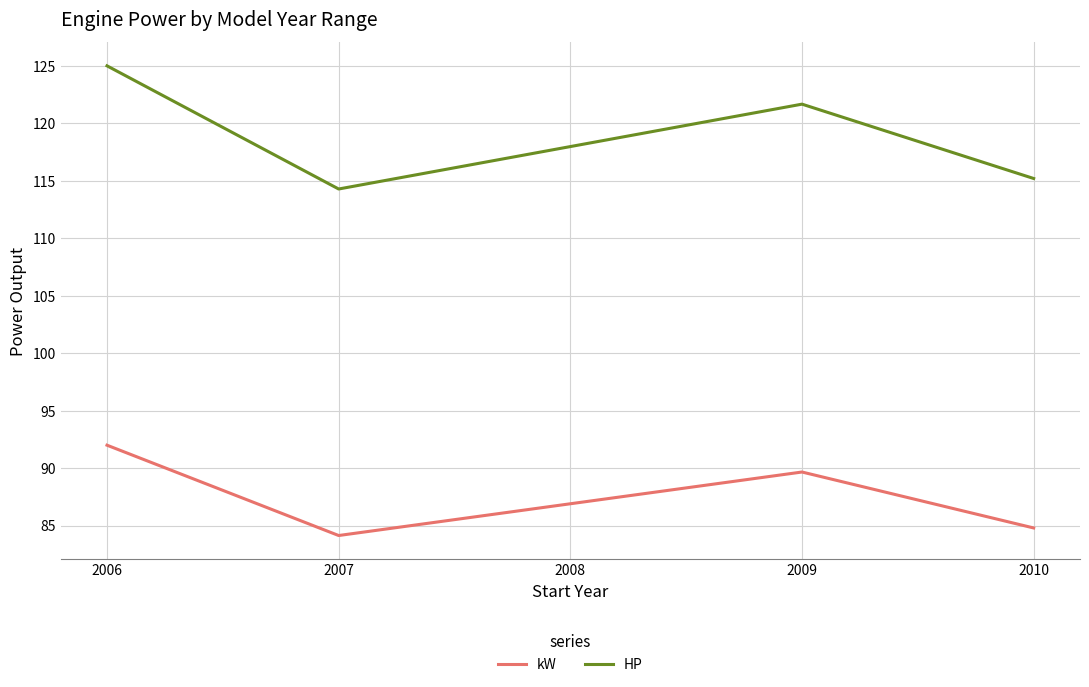

How many lines are shown in the chart?

2